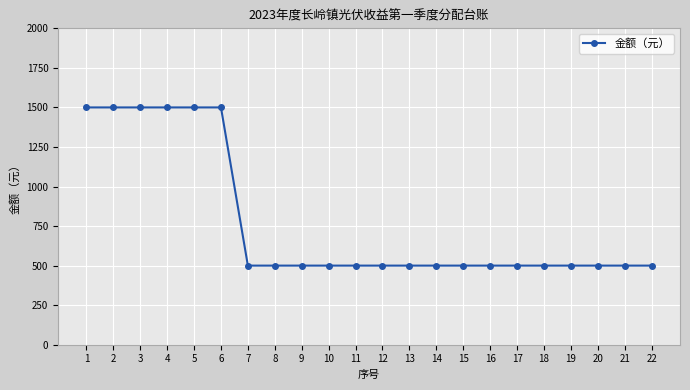

True or false: the data shows 1500 at 2.

True